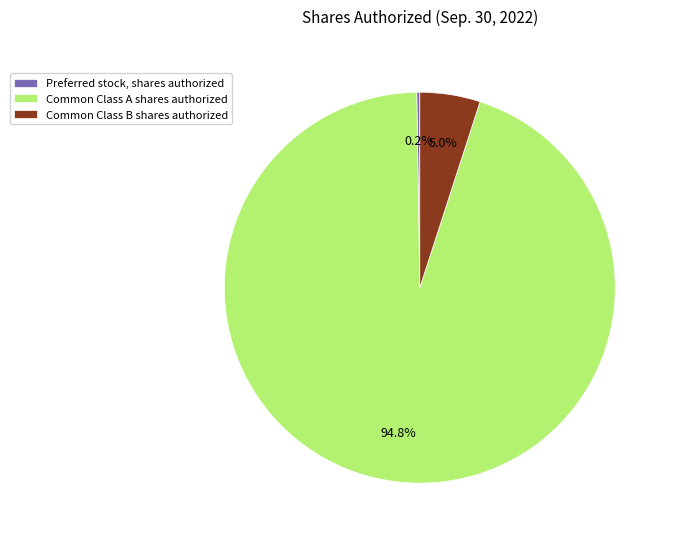

Which slice is the largest?

Common Class A shares authorized